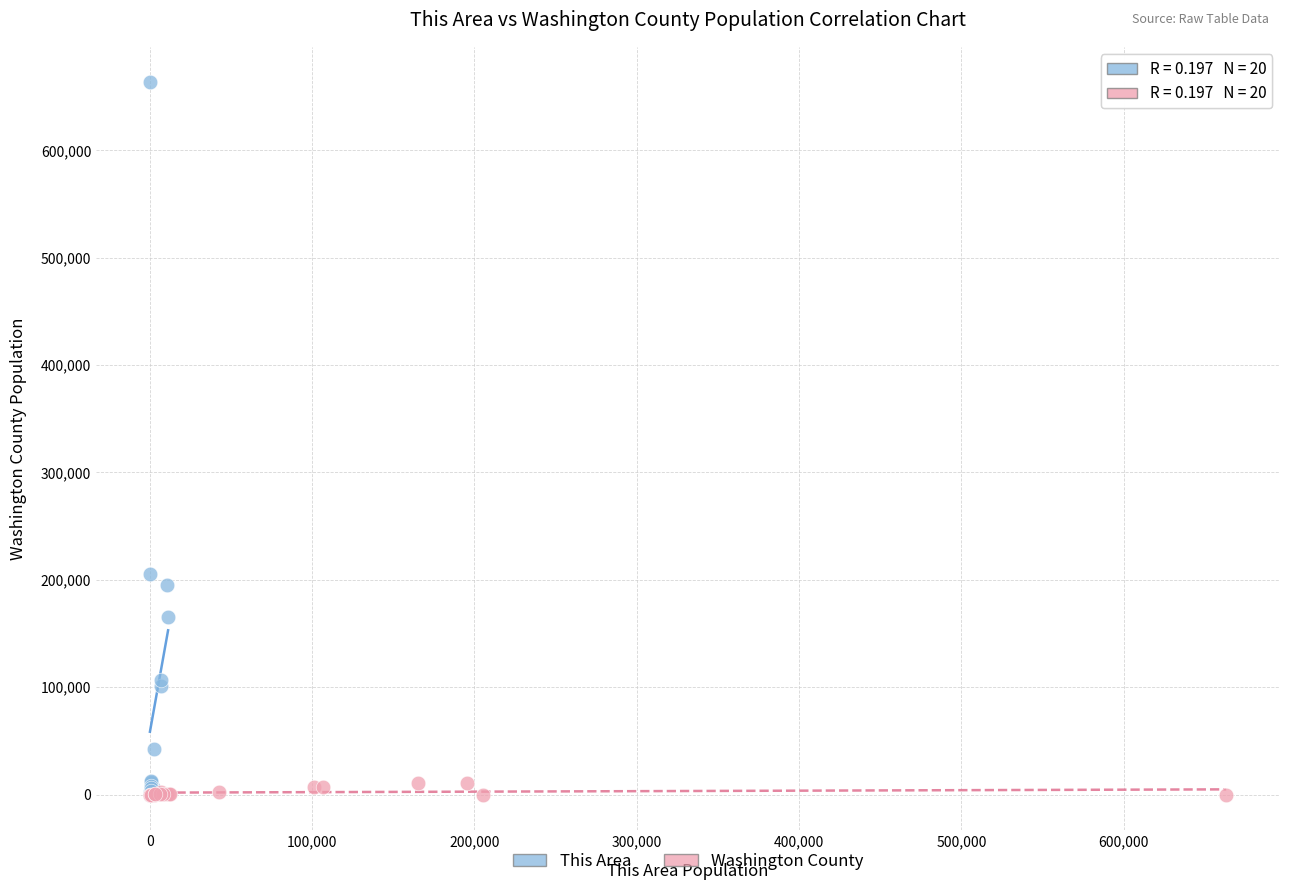

Which series reaches the maximum Y coordinate?

This Area